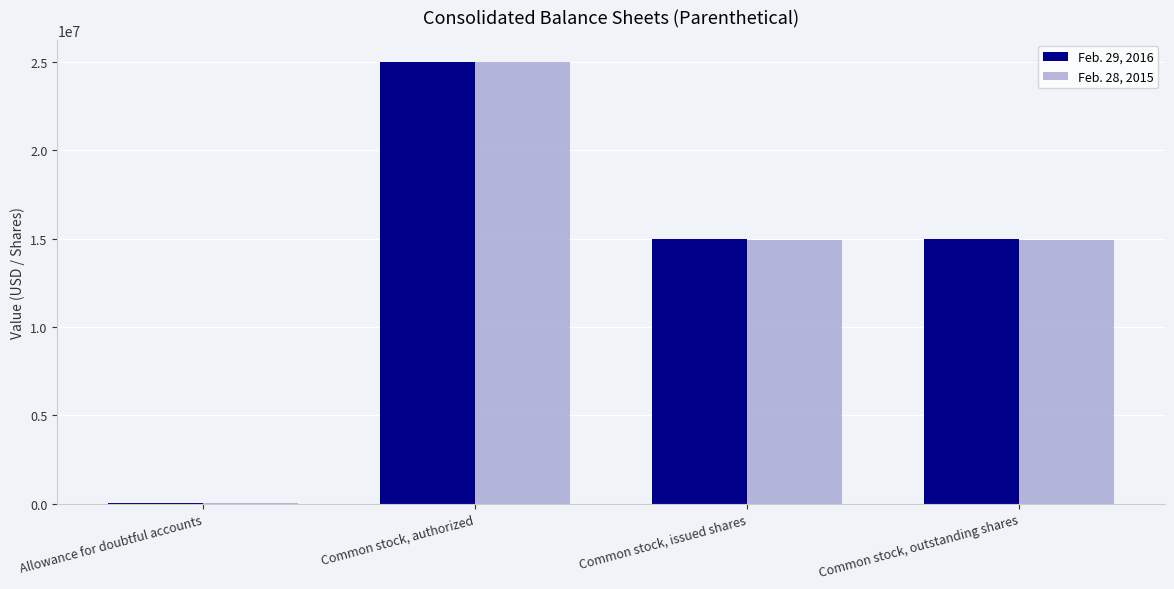

Reading right to left, what are all the values shown in this chart?

Feb. 29, 2016: 14955400	14955400	25000000	46000
Feb. 28, 2015: 14933107	14933107	25000000	43047